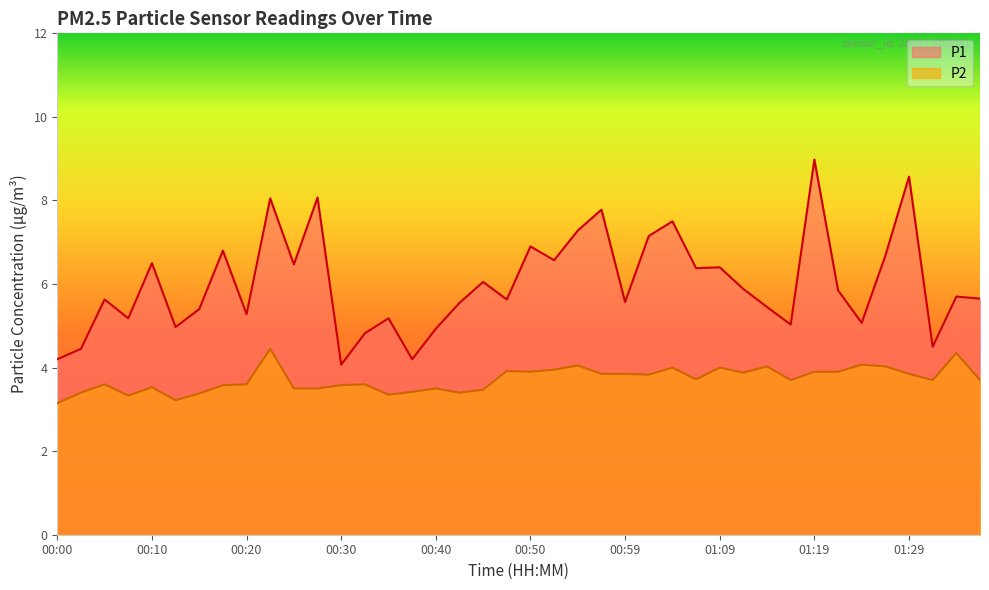

How many series are shown in this chart?

2